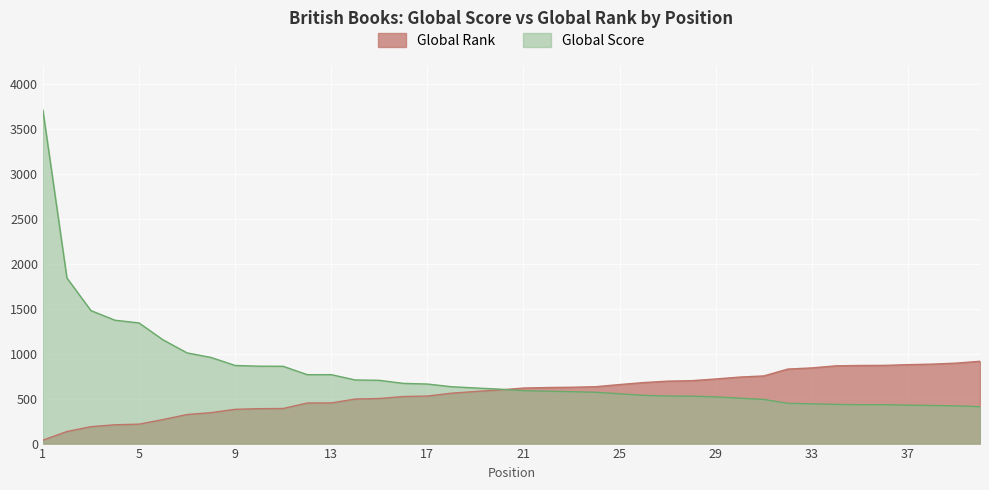

Reading right to left, transcribe all the data shown in this chart.

Global Score: 40=410	39=419	38=423	37=427	36=432	35=432	34=435	33=442	32=447	31=491	30=504	29=519	28=527	27=528	26=536	25=553	24=570	23=577	22=582	21=588	20=605	19=618	18=632	17=662	16=669	15=703	14=707	13=766	12=766	11=859	10=860	9=868	8=957	7=1008	6=1153	5=1341	4=1371	3=1478	2=1841	1=3707
Global Rank: 40=915	39=894	38=883	37=877	36=869	35=868	34=864	33=841	32=828	31=752	30=739	29=718	28=699	27=694	26=678	25=656	24=632	23=626	22=623	21=617	20=596	19=579	18=560	17=528	16=523	15=501	14=495	13=452	12=451	11=390	10=388	9=381	8=344	7=323	6=267	5=216	4=209	3=188	2=134	1=38